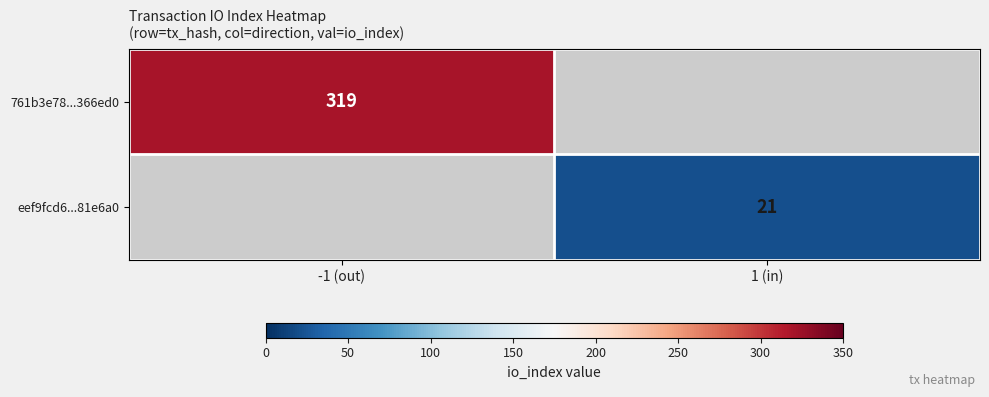

True or false: 761b3e78...366ed0 has a value of 438 at -1 (out).

False